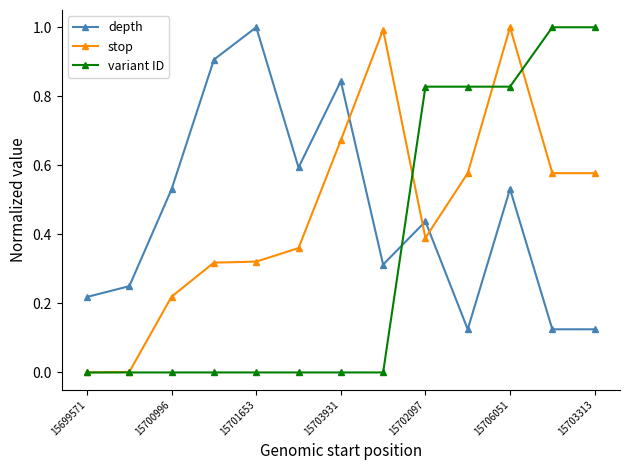

What is the greatest value displayed?

1.0